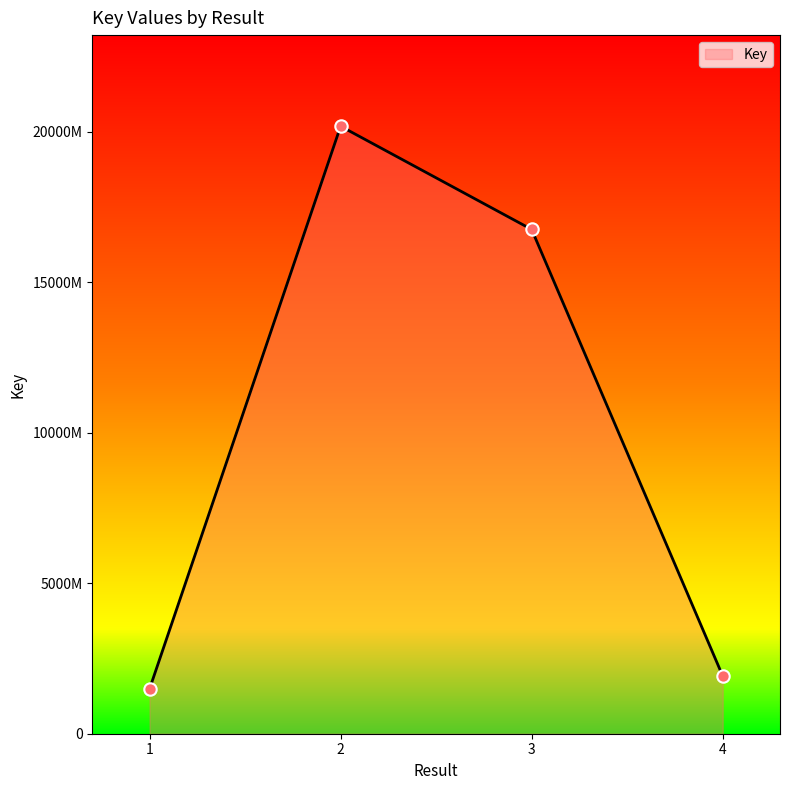

Does the chart have visible grid lines?

No